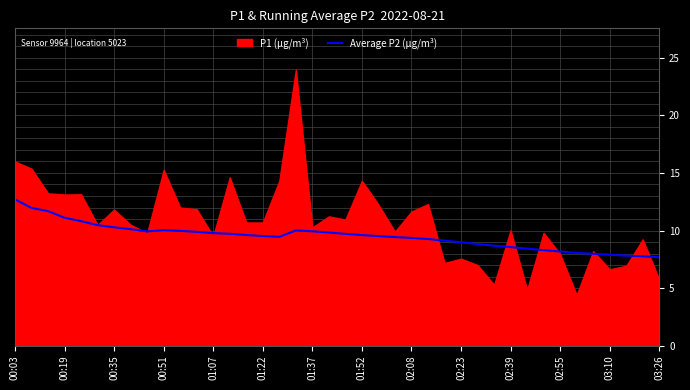

What is the lowest value of the Average P2 (µg/m³) series?

7.7